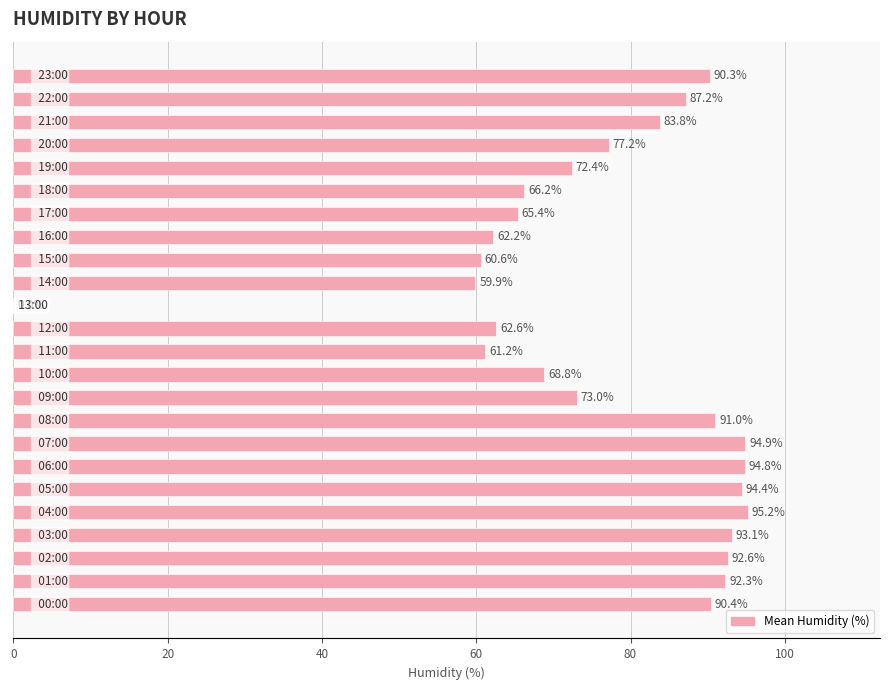

What is the greatest value displayed?

95.2